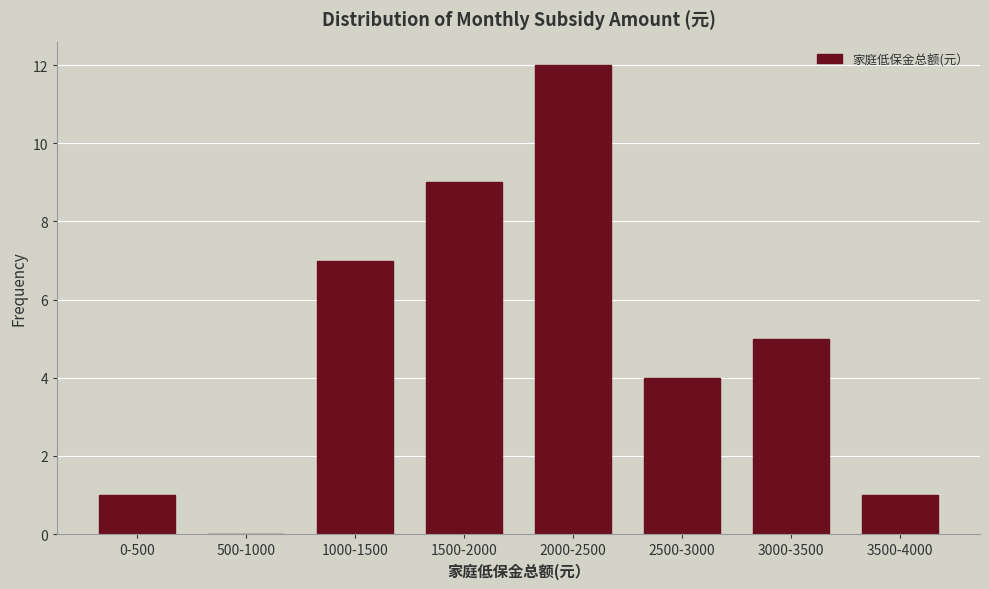

Reading left to right, extract all data points from this chart.

0-500=1	500-1000=0	1000-1500=7	1500-2000=9	2000-2500=12	2500-3000=4	3000-3500=5	3500-4000=1